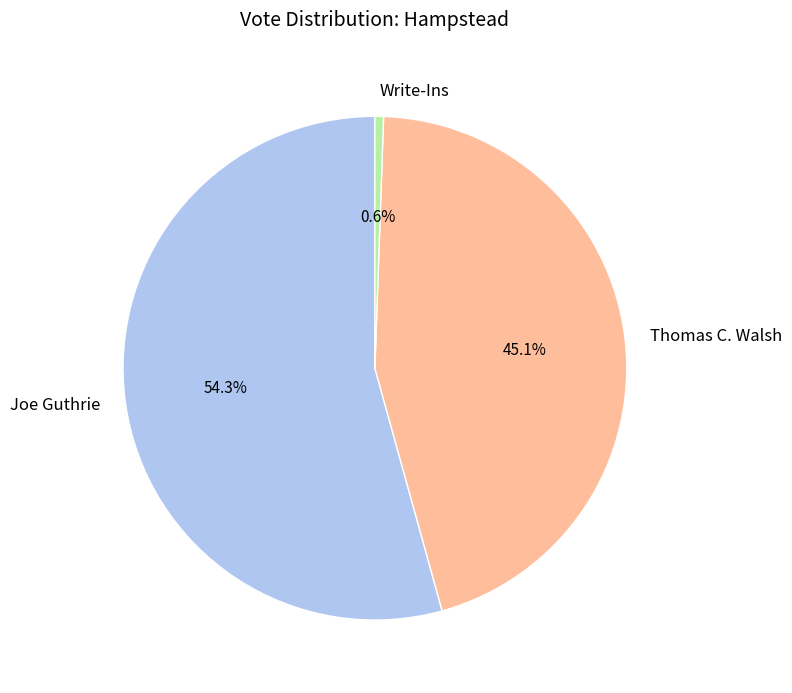

How many slices are in this pie chart?

3